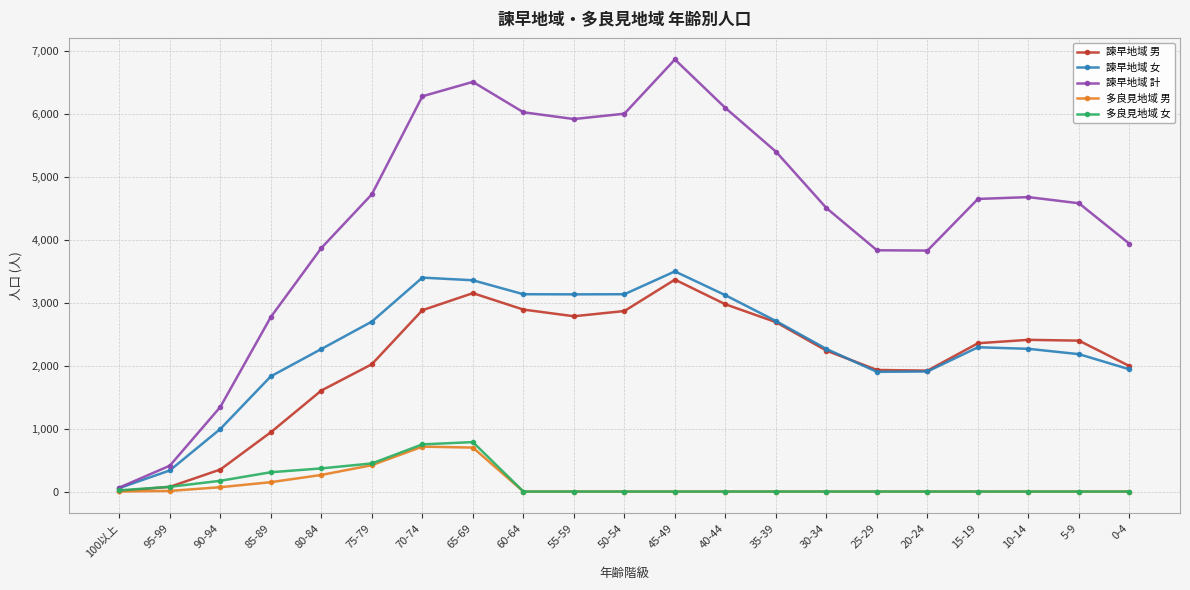

At which category is the sum across all series the highest?

65-69